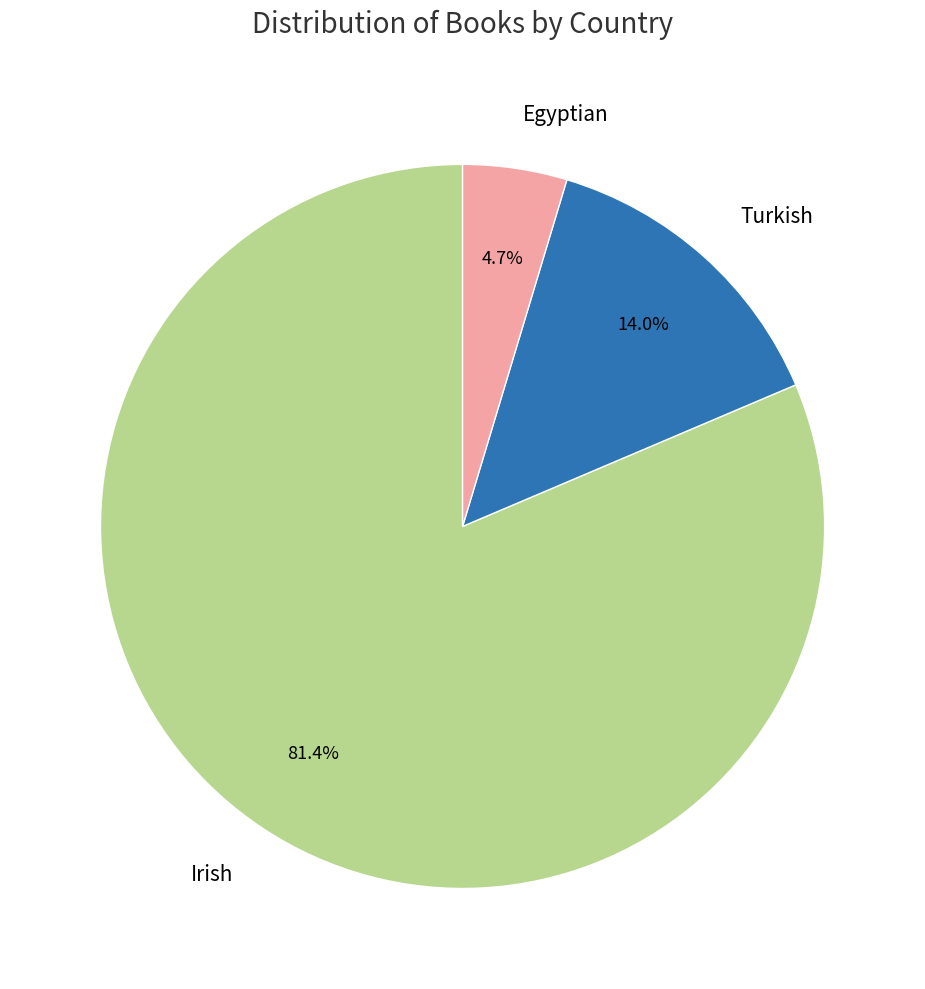

Rank the categories by value from lowest to highest.

Egyptian, Turkish, Irish